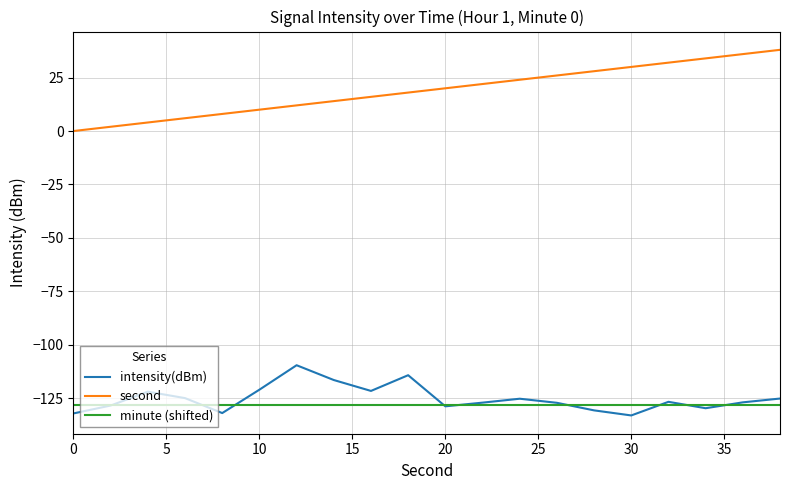

List the series in order of their peak value, lowest first.

minute (shifted), intensity(dBm), second